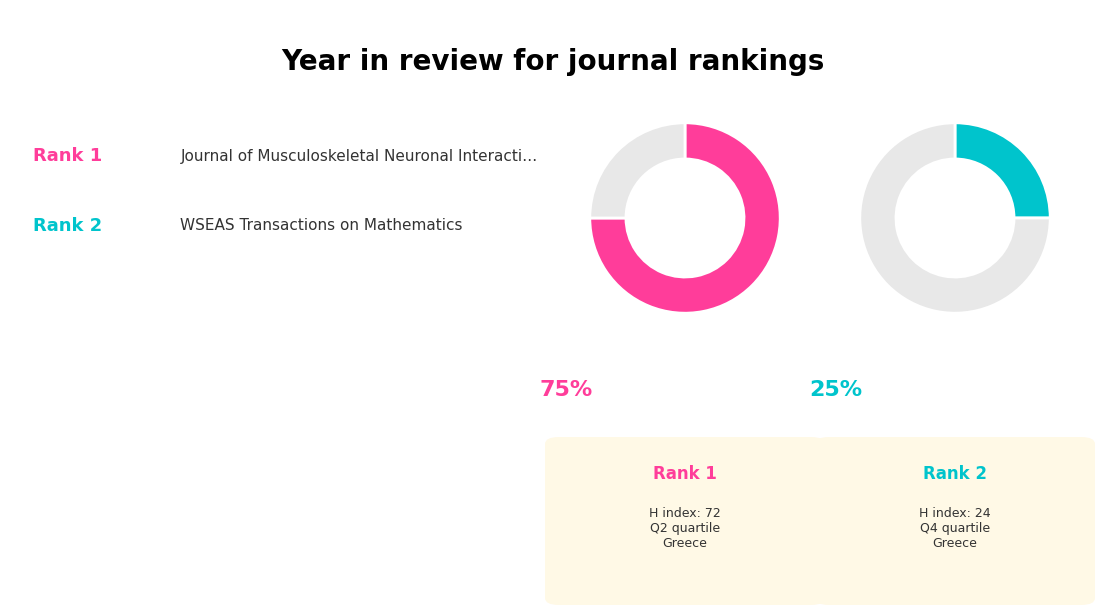

To the nearest percent, what percentage of the pie is WSEAS Transactions on Mathematics?

25%